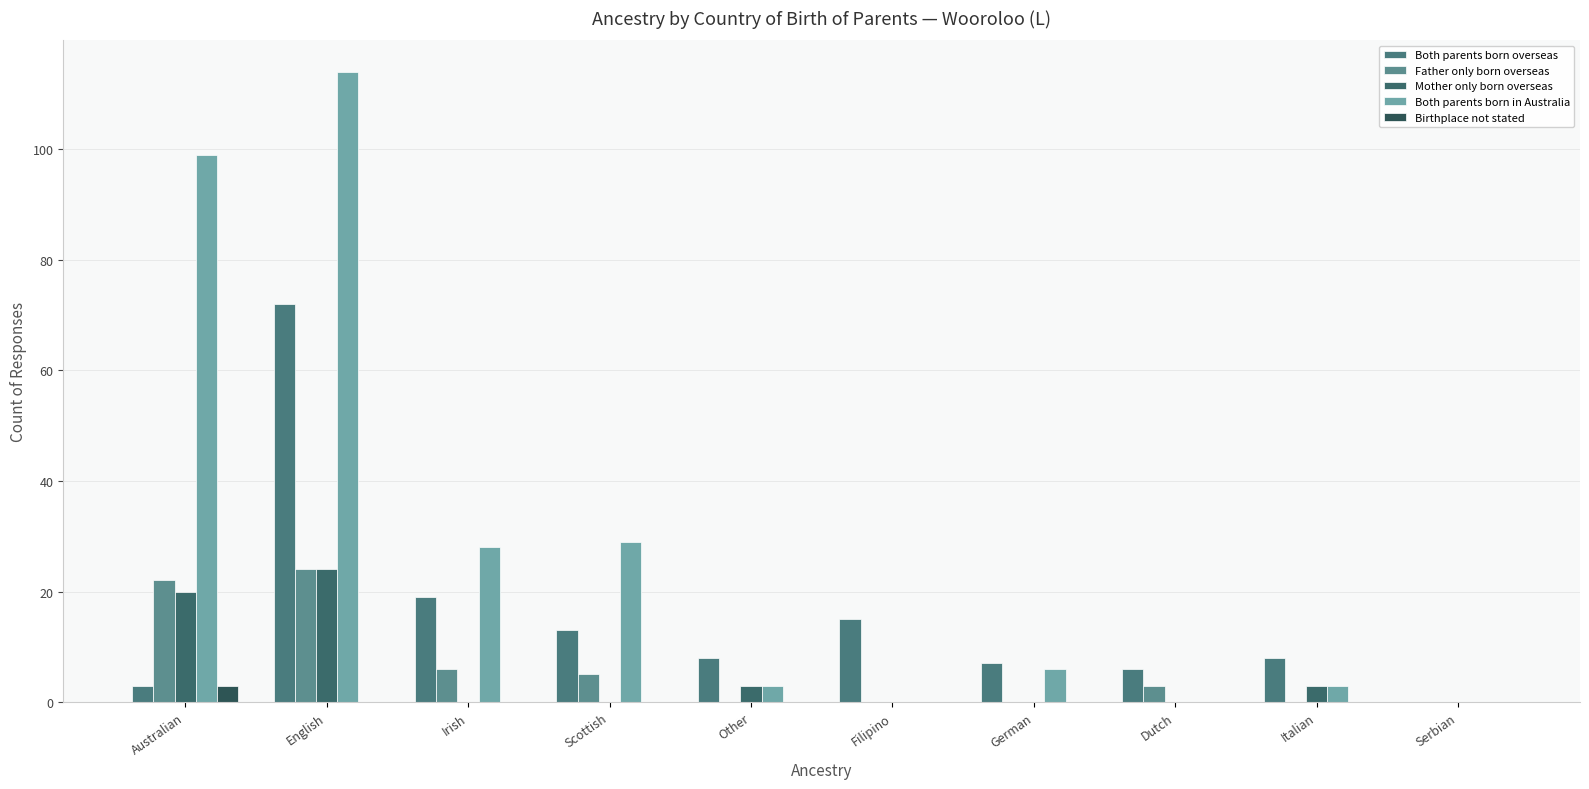

Which series has the largest total across all categories?

Both parents born in Australia